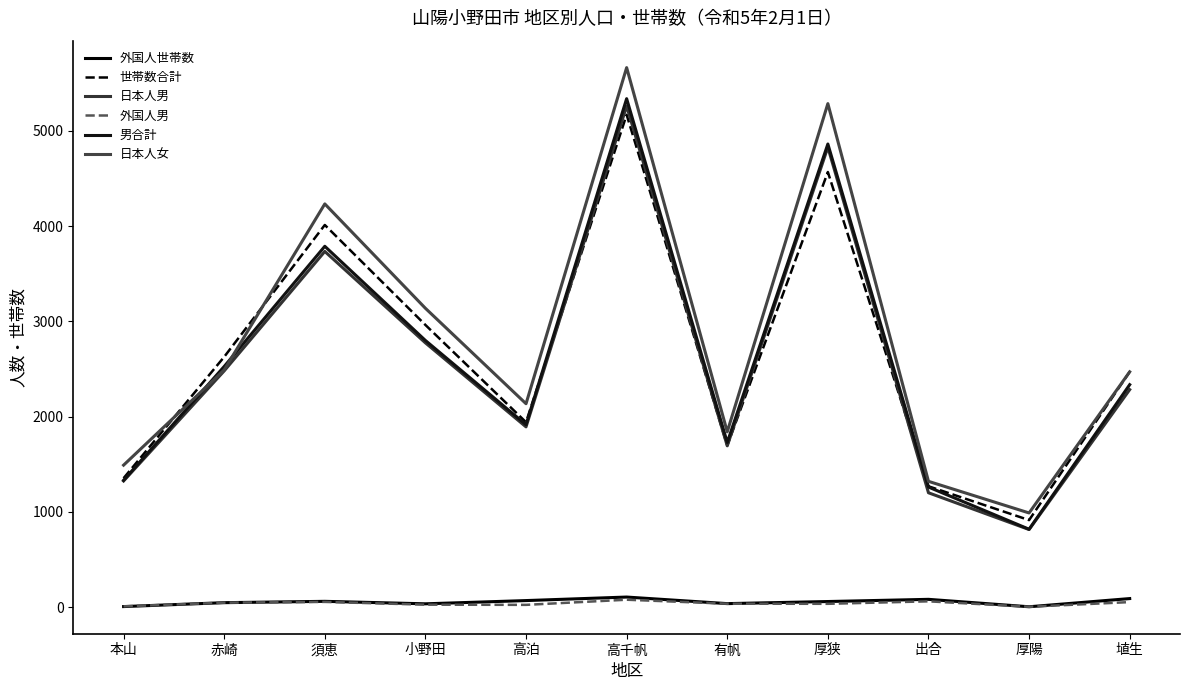

What is the difference between the second highest and minimum values in the 外国人世帯数 series?

86